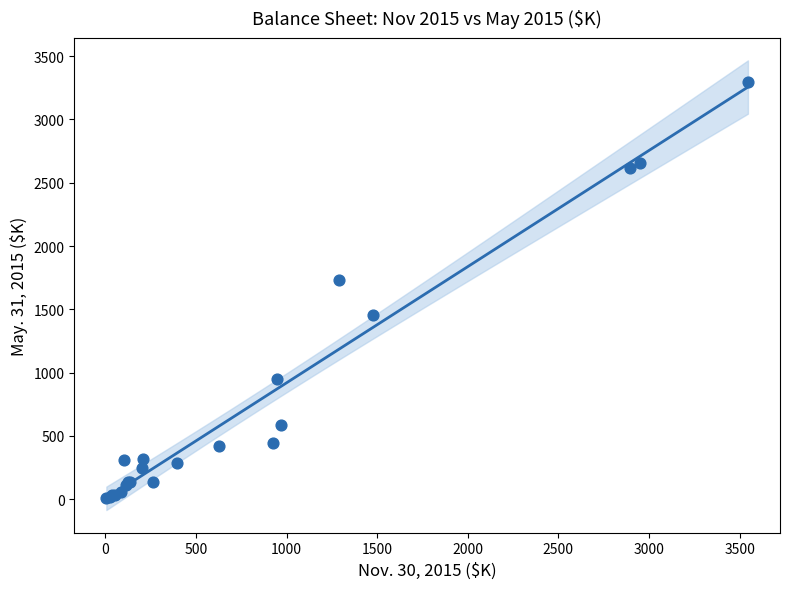

What Y value in the scatter plot is closest to 1651?

1732